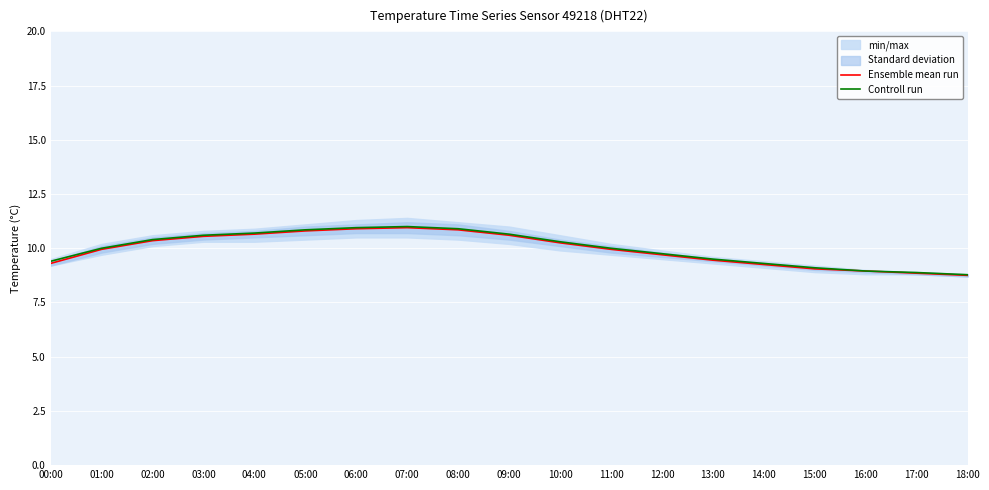

How many values in the Ensemble mean run series exceed 9?

16